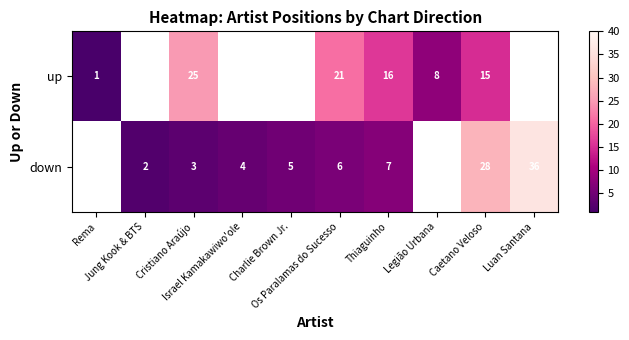

What is the minimum value shown in the chart?

1.0